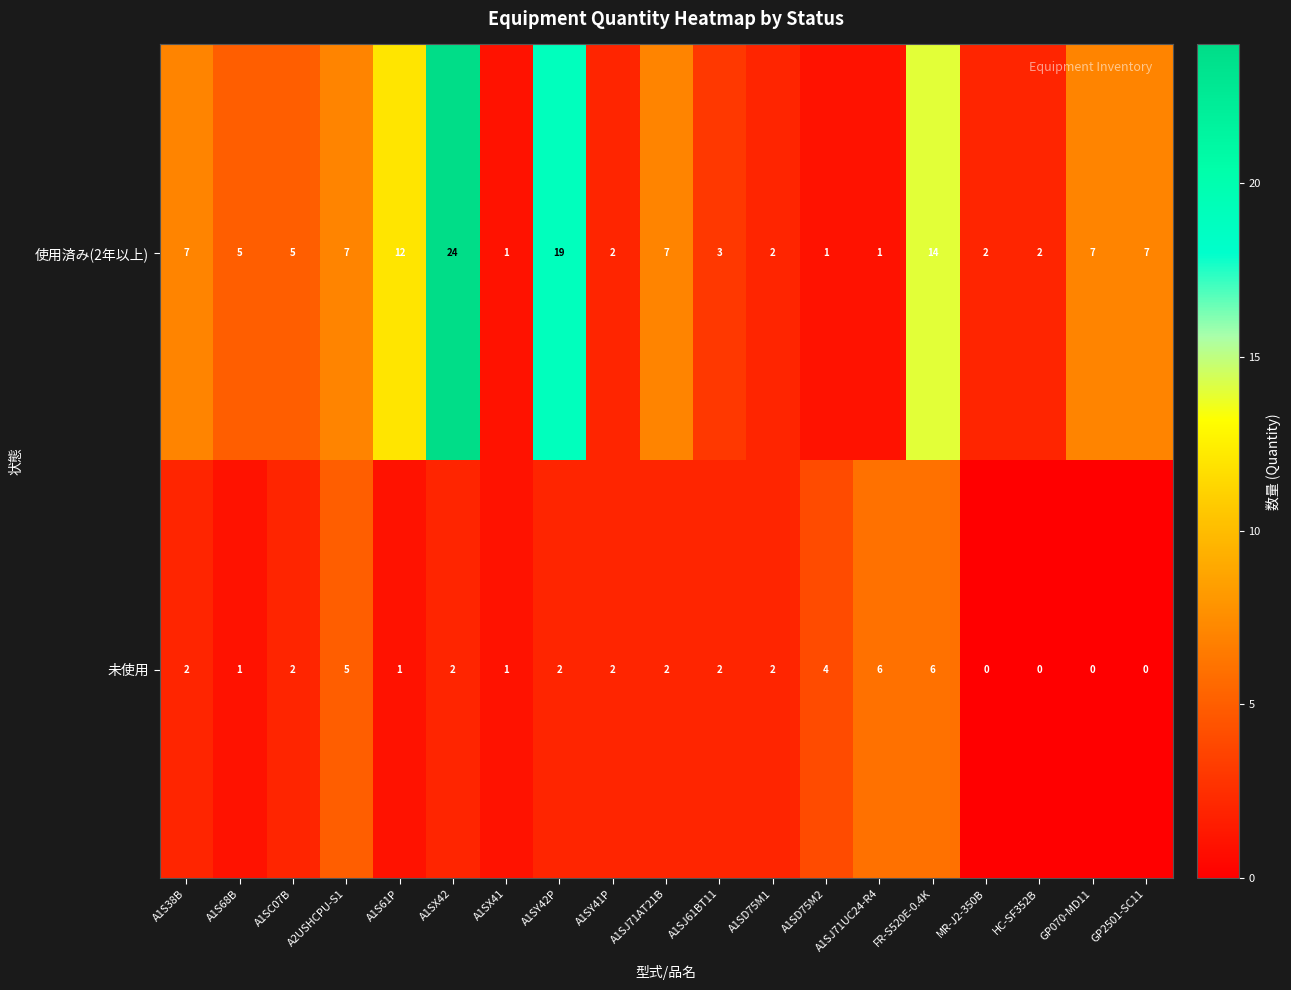

At which label does 使用済み(2年以上) first exceed 5?

A1S38B